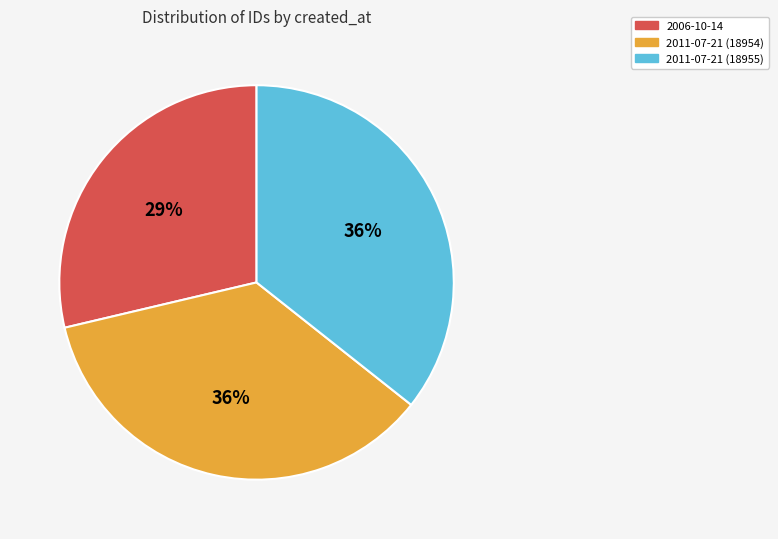

Between 2011-07-21 (18955) and 2006-10-14, which is larger?

2011-07-21 (18955)